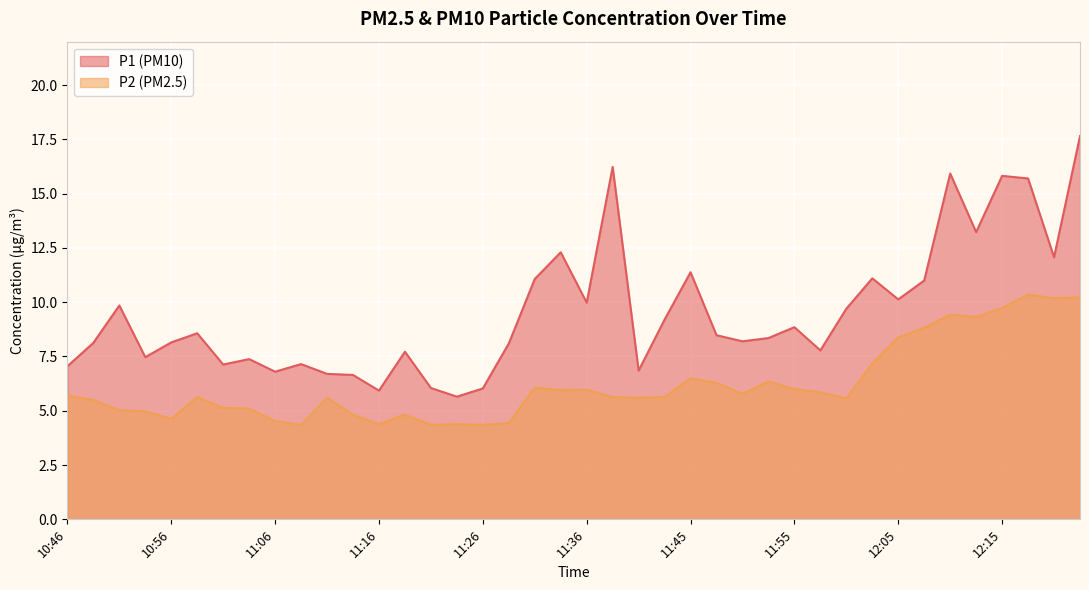

Which series has the largest total across all categories?

P1